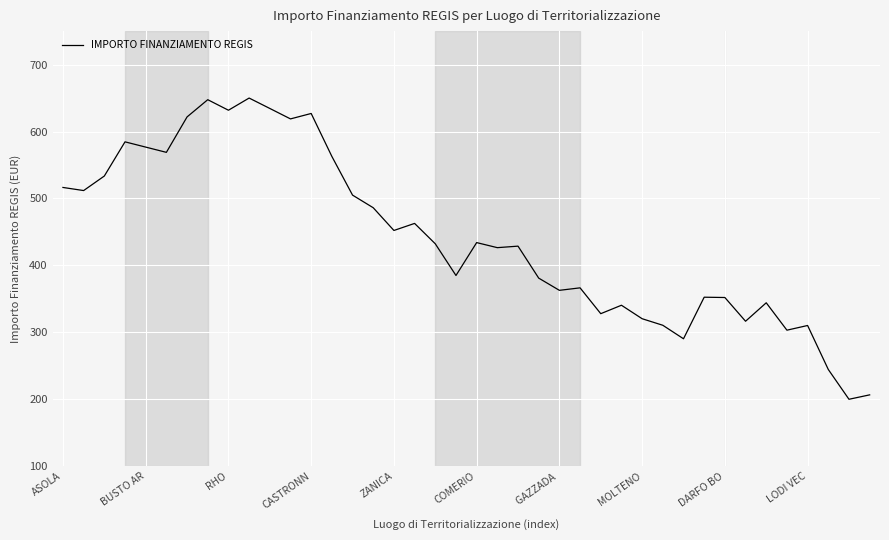

What is the minimum value shown in the chart?

200.0